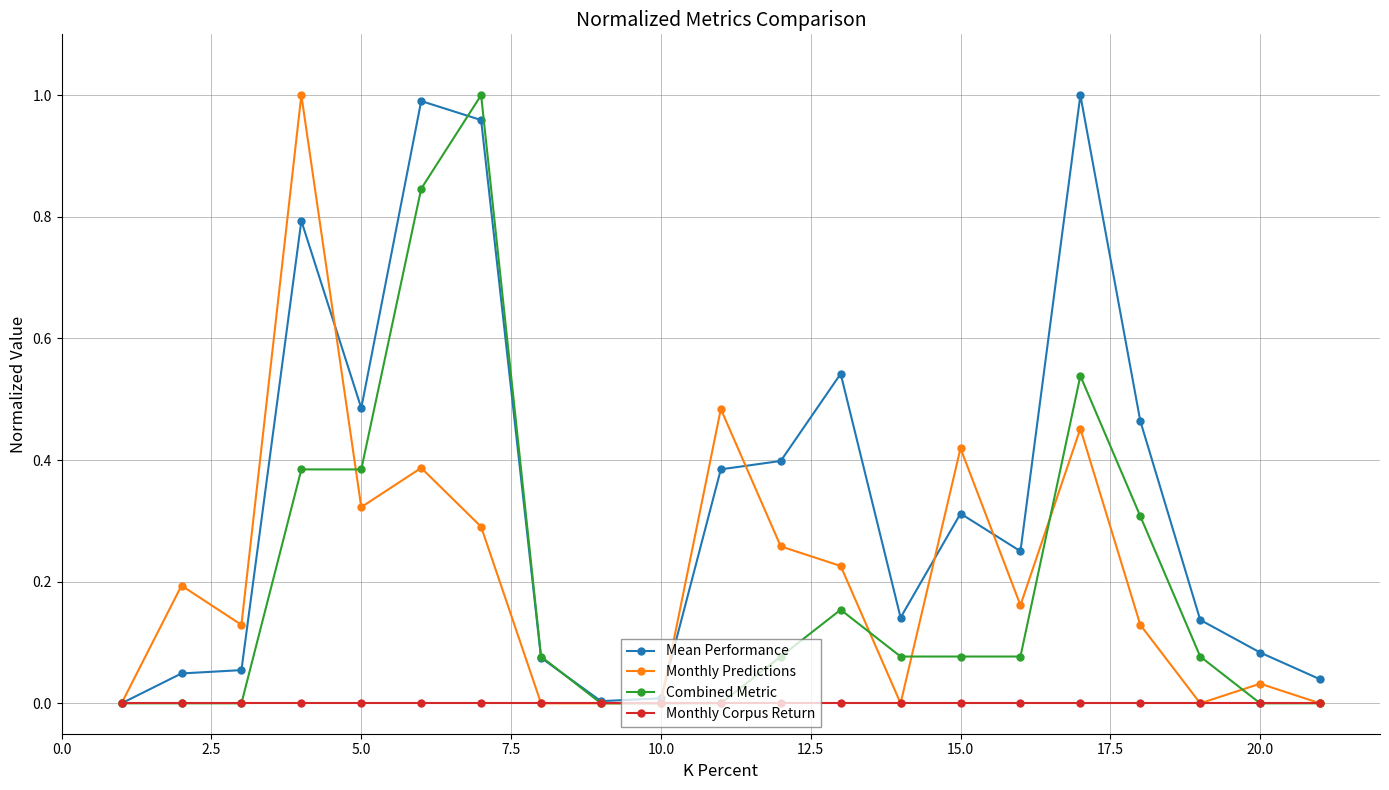

True or false: Monthly Predictions has more than 2 points higher than both neighbors.

True